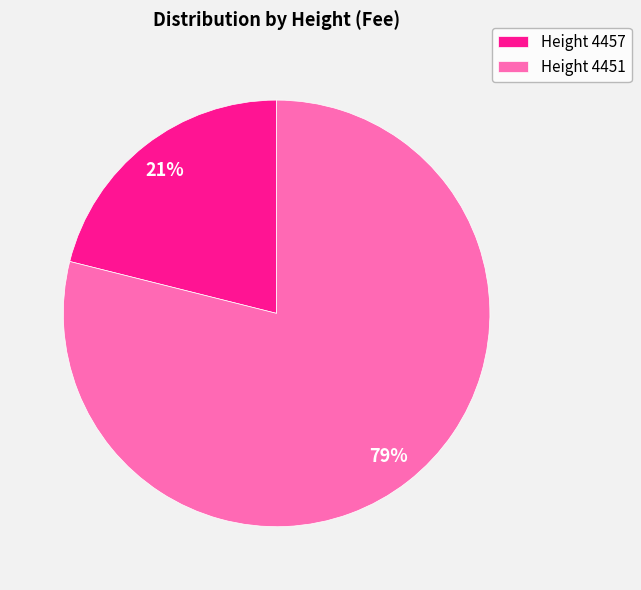

Is the sum of Height 4457 and Height 4451 greater than half?

Yes